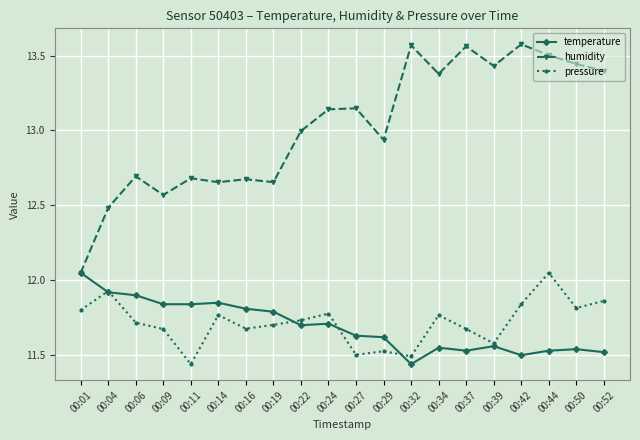

The value of temperature at 00:44 is 11.5. True or false?

True